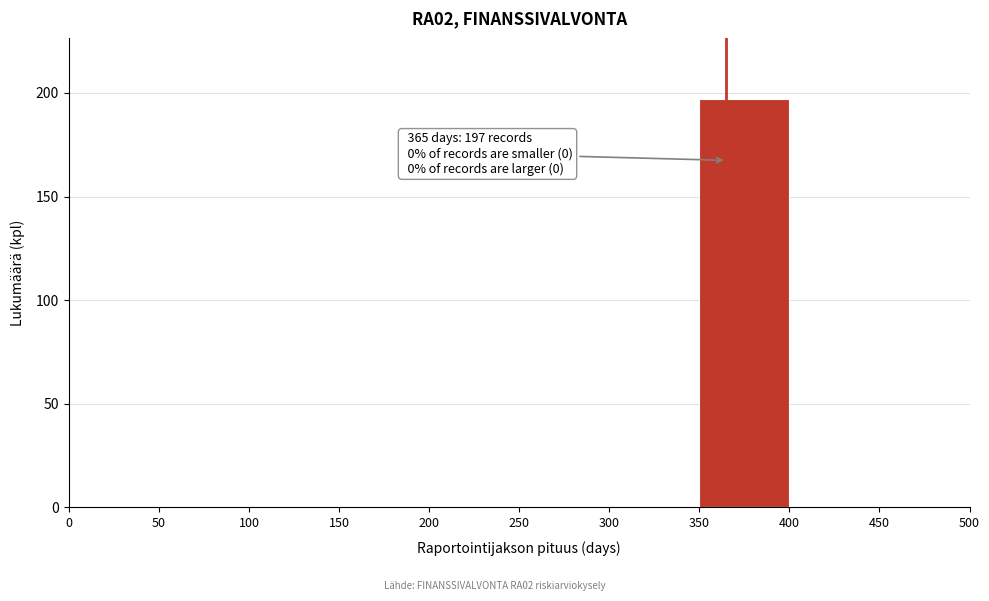

Over which range of the x-axis is the bar tallest?

350 to 400